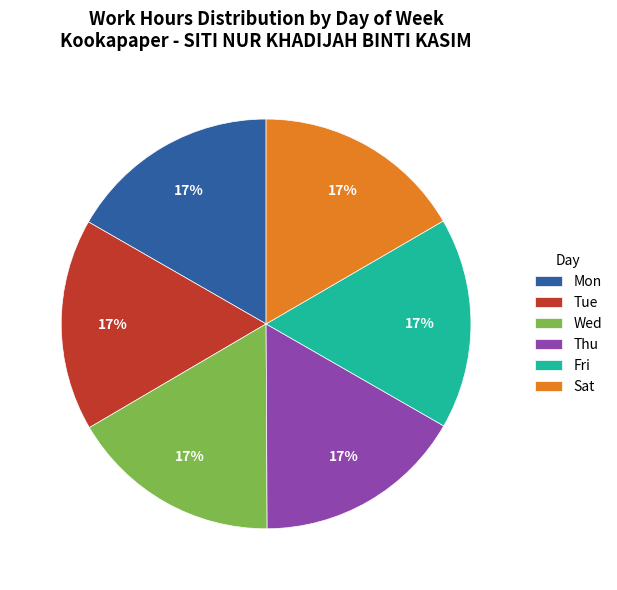

Does Wed account for over 50% of the chart?

No